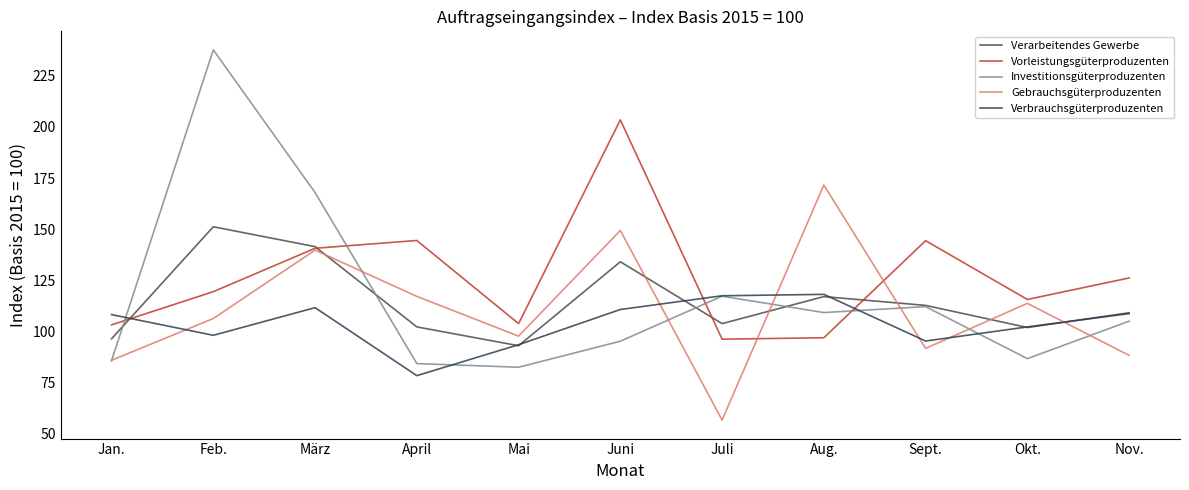

What is the difference between the maximum and minimum values in the Investitionsgüterproduzenten series?

155.0